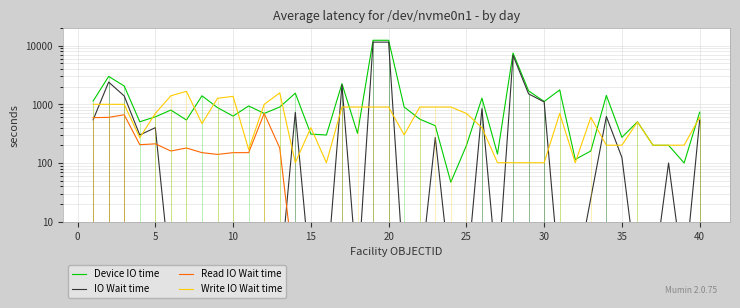

What are all the series names shown in the legend?

Device IO time, IO Wait time, Read IO Wait time, Write IO Wait time